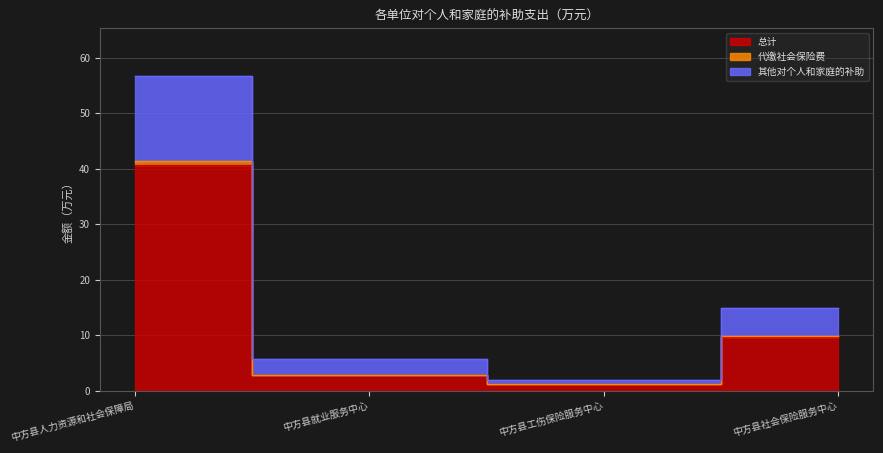

True or false: 代缴社会保险费 and 其他对个人和家庭的补助 cross at least once.

False